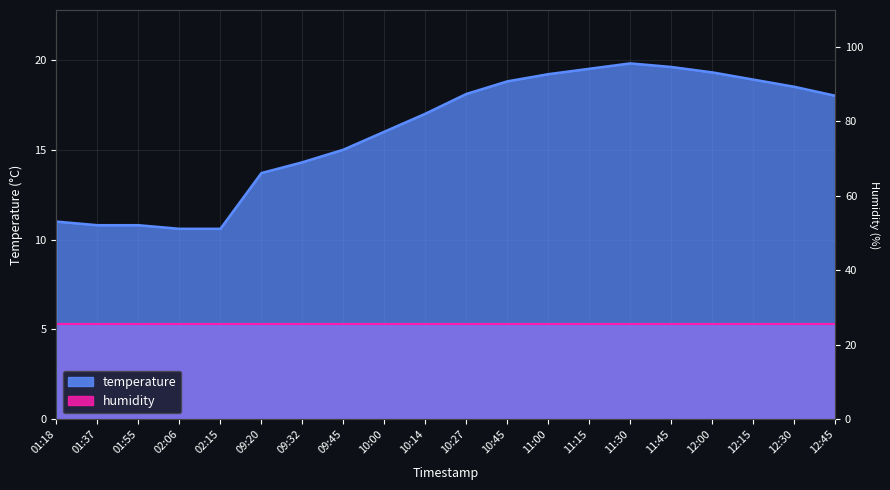

True or false: the data has more than 1 interior local peaks.

False